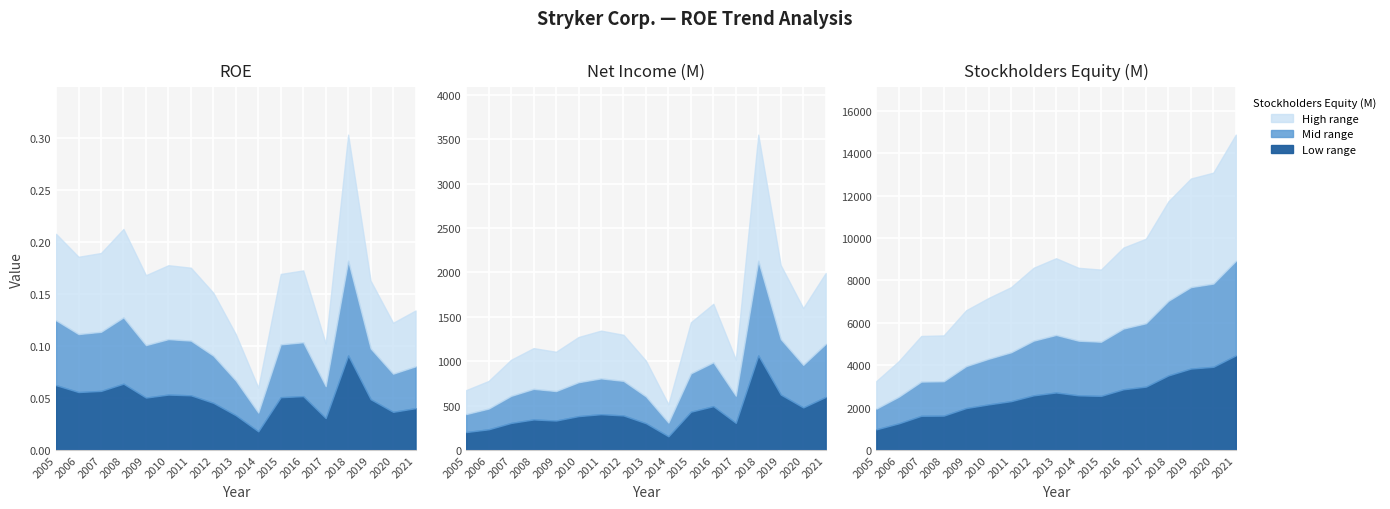

True or false: Stockholders Equity (M) and Net Income (M) cross at least once.

False